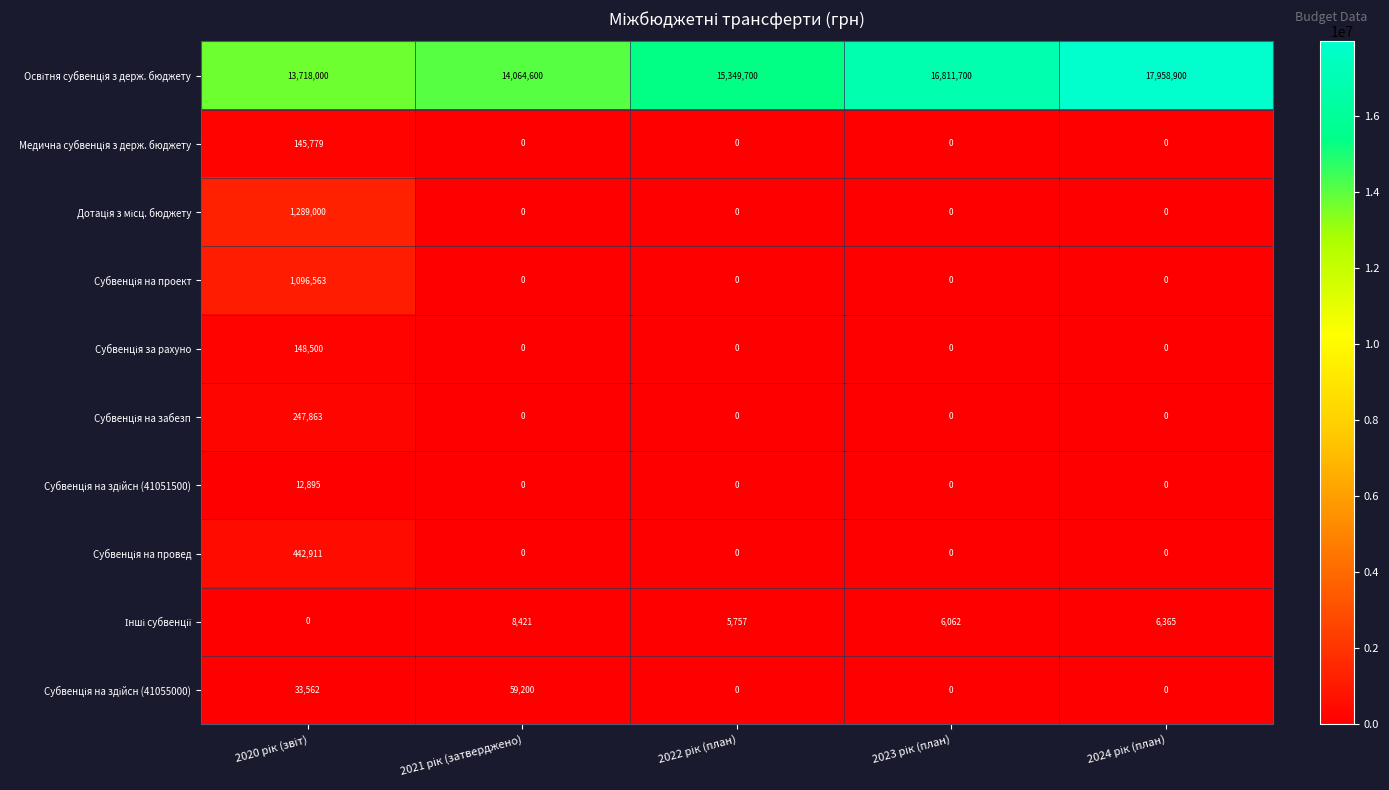

At how many categories does at least one series exceed 4299419?

5